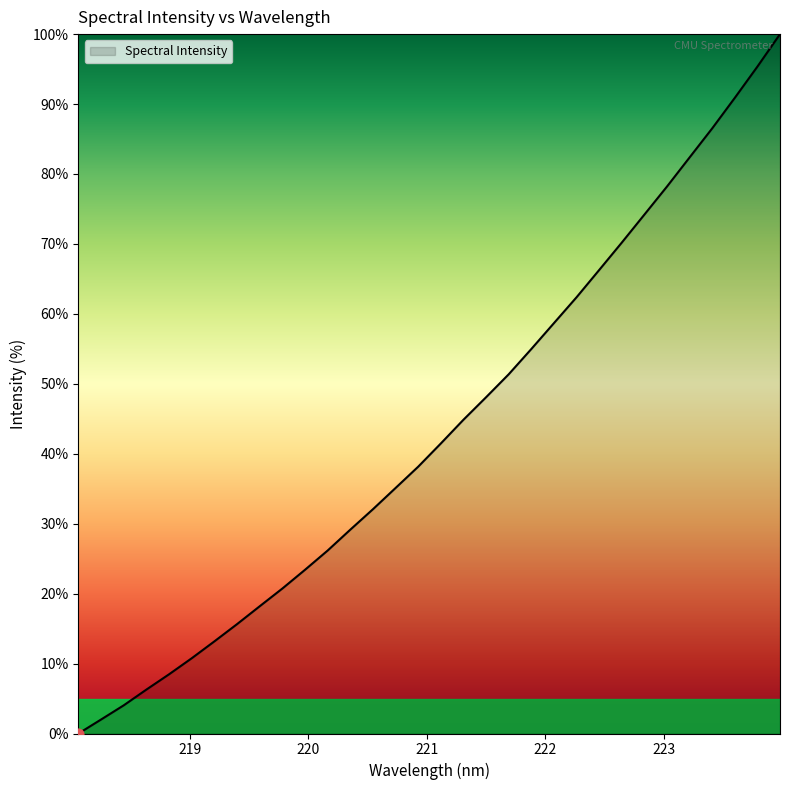

What is the maximum value shown in the chart?

100.0